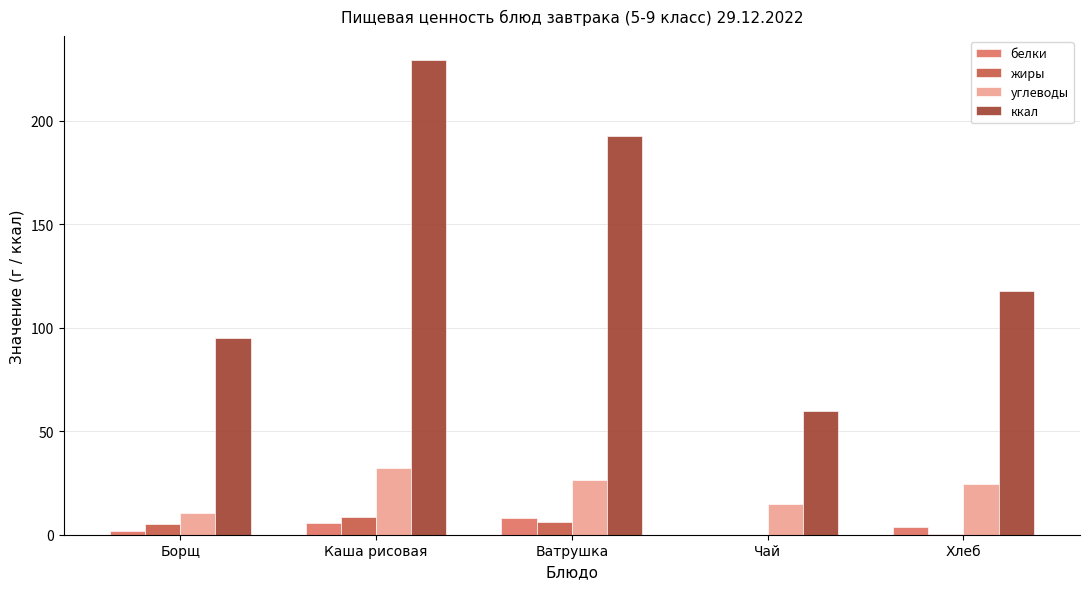

Which series changed the most between Чай and Хлеб?

ккал